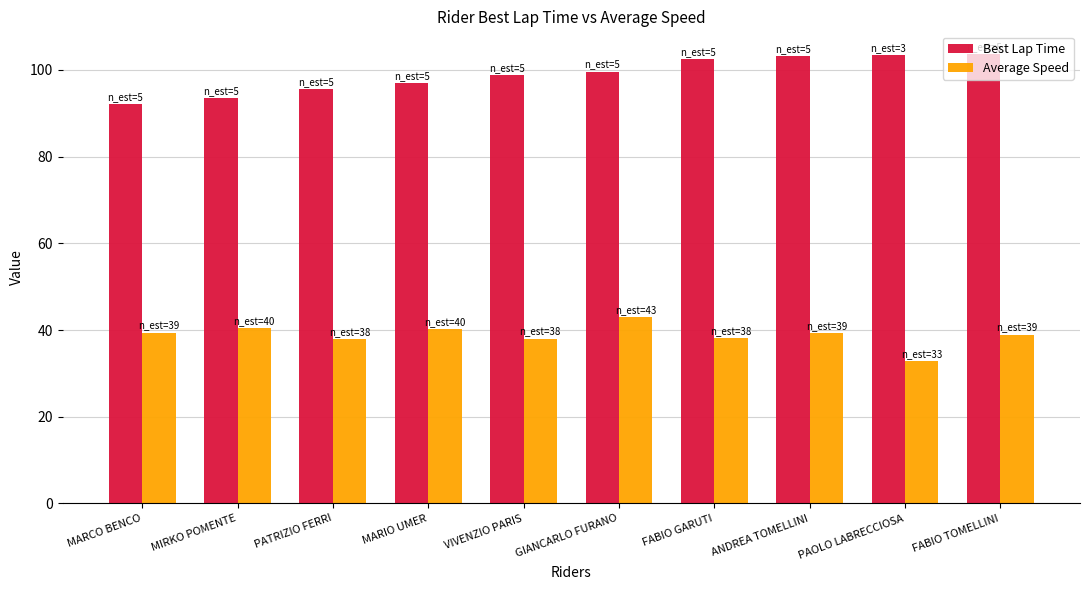

What are all the series names shown in the legend?

Best Lap Time, Average Speed